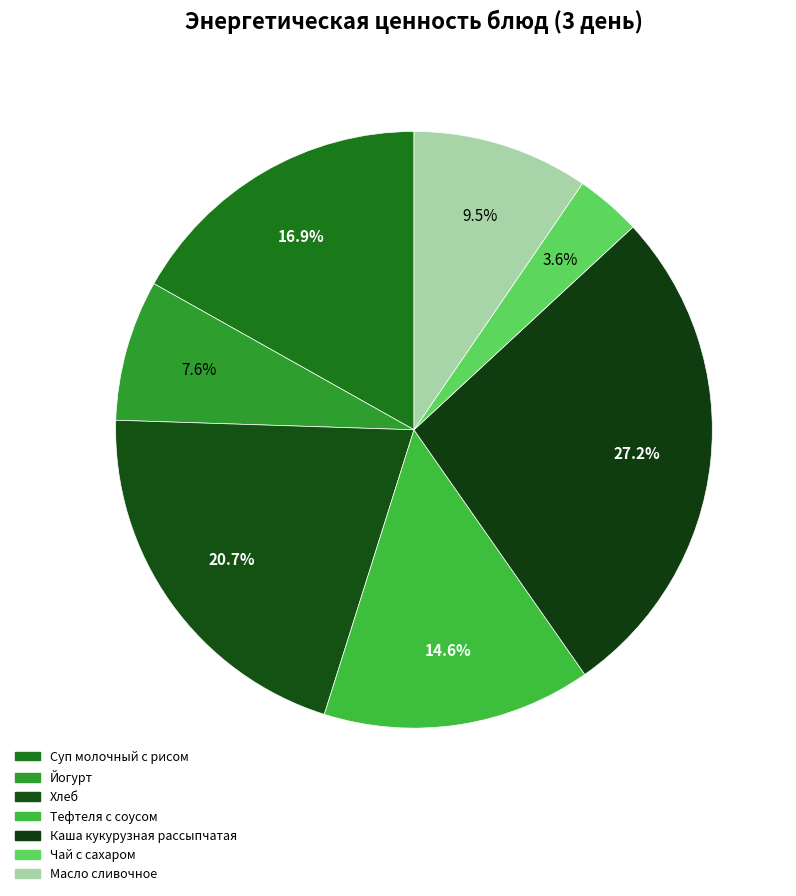

Between Хлеб and Масло сливочное, which is larger?

Хлеб